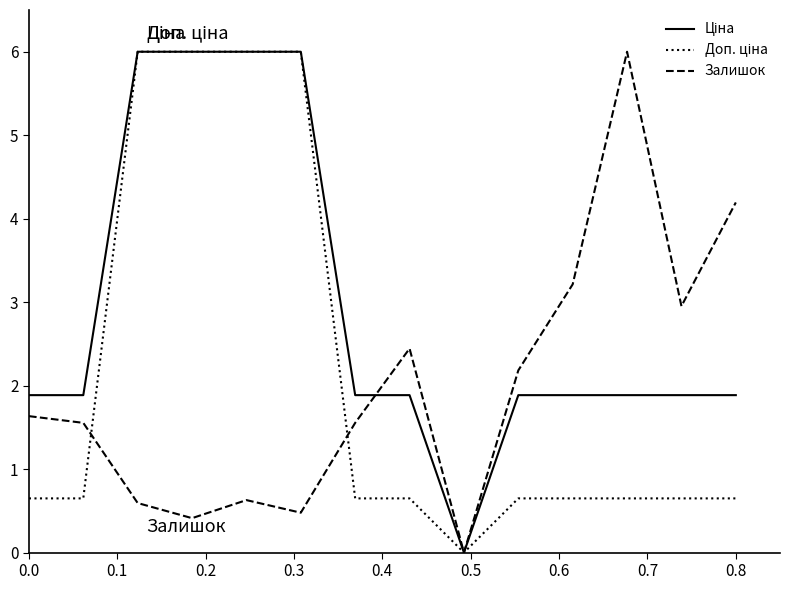

What is the maximum value shown in the chart?

6.0